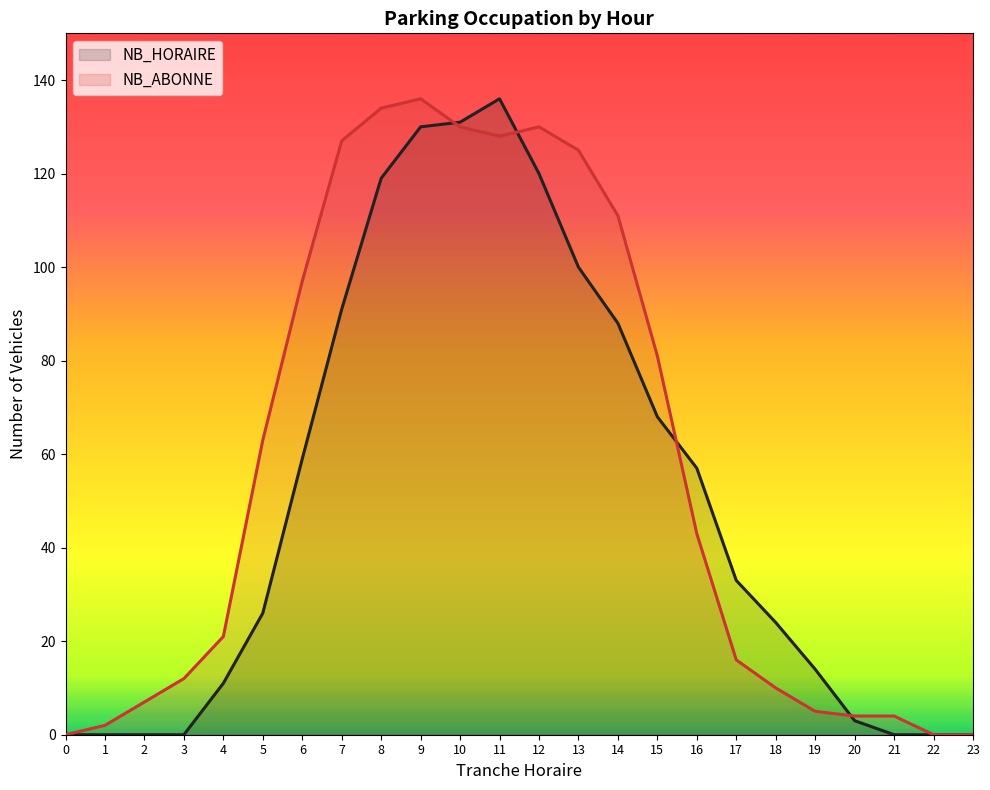

How many interior local peaks does the NB_ABONNE series have?

2